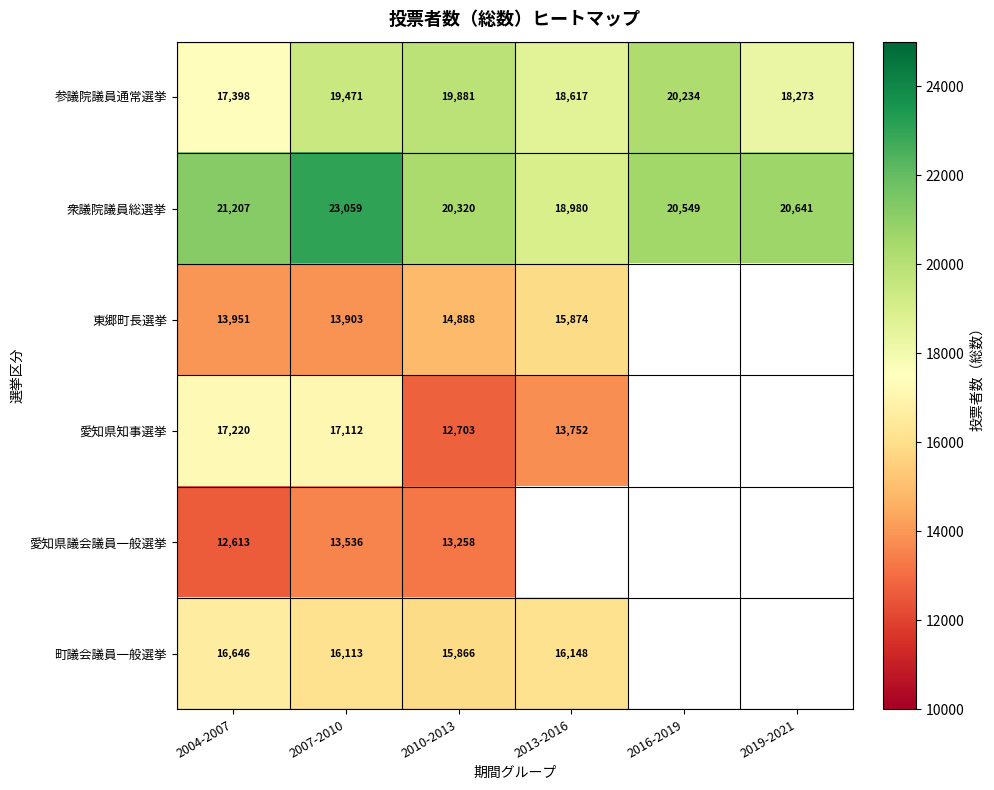

What is the sum of all 衆議院議員総選挙 values?

124756